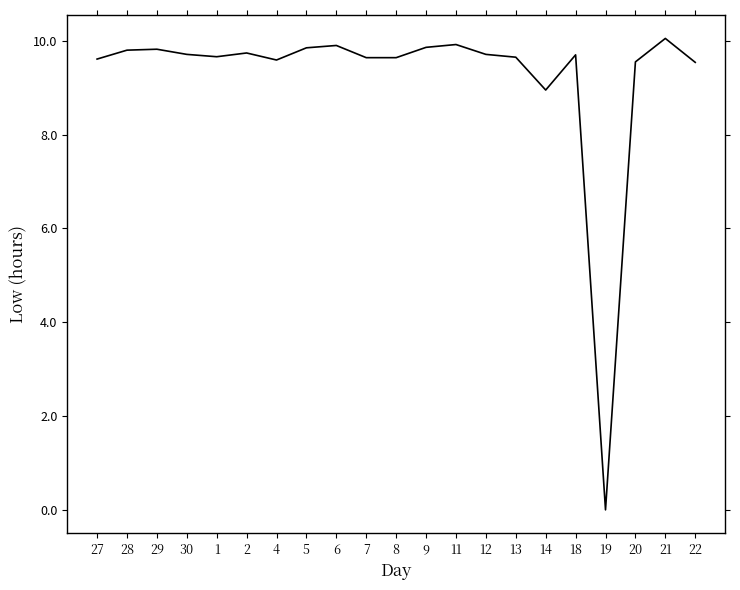

Approximately how many times larger is the value at 18 compared to 21?

1.0